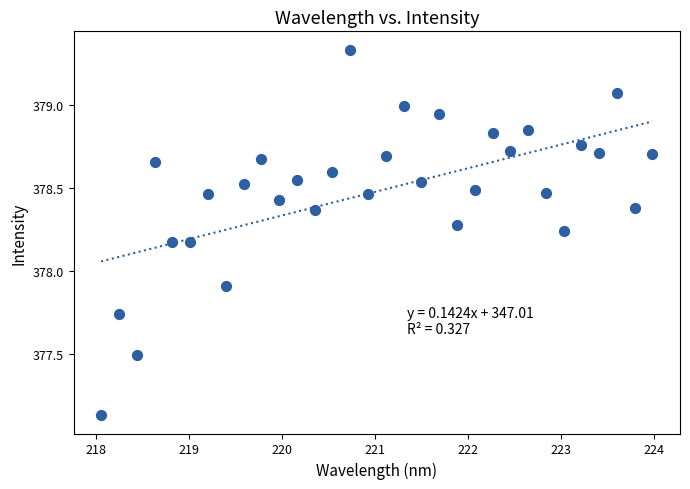

What Y value in the scatter plot is closest to 378?

377.9